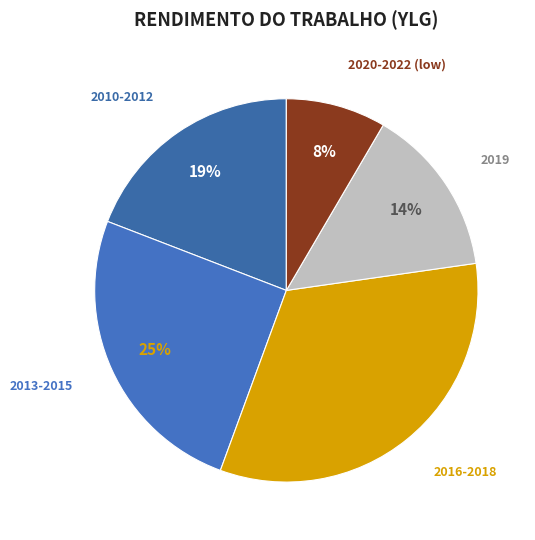

Does any single category account for the majority?

No